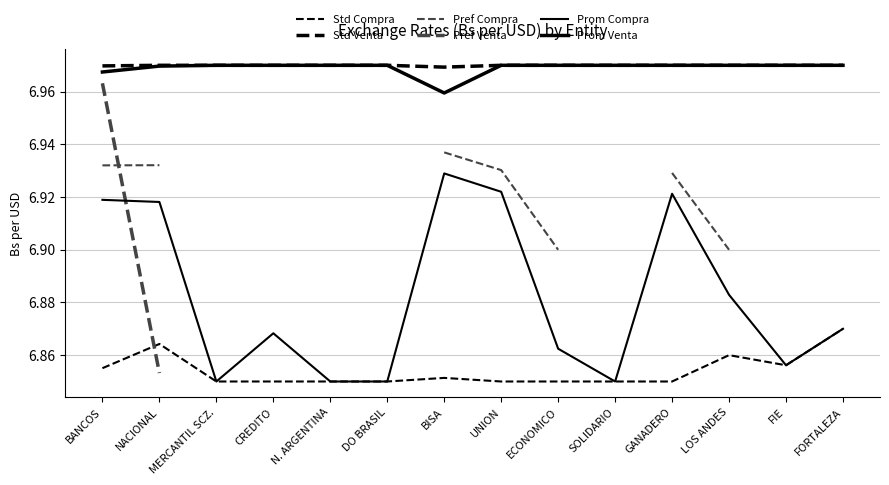

Which label corresponds to the largest value in the chart?

DO BRASIL